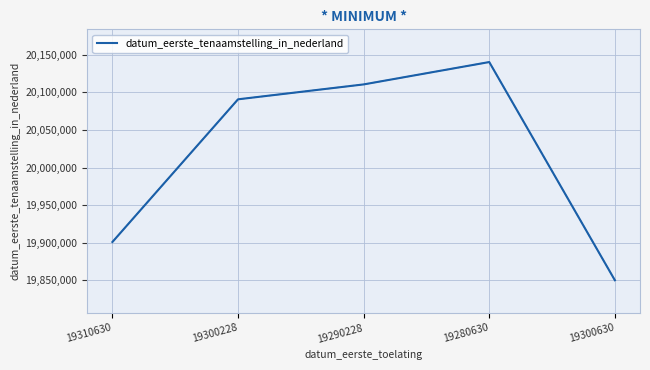

What is the change in value from 19300228 to 19300630?

-240418